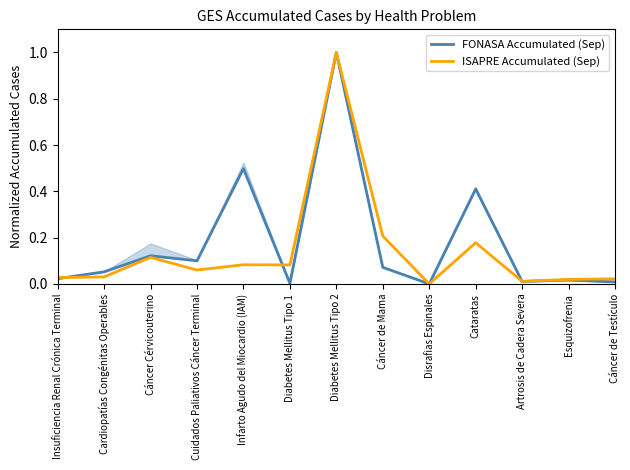

Which series has the largest total across all categories?

FONASA Accumulated (Sep)